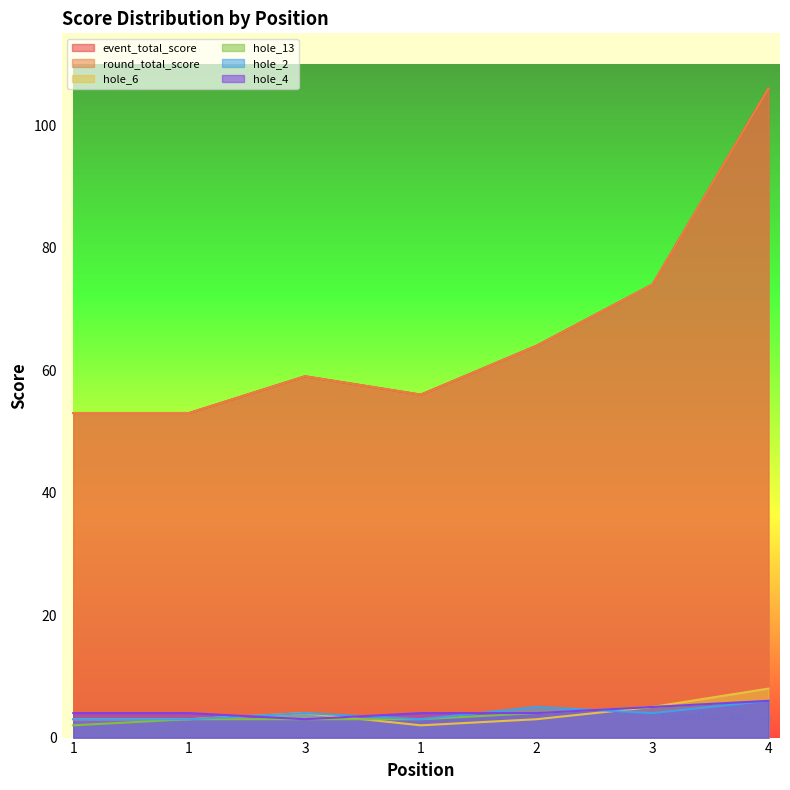

What are all the series names shown in the legend?

event_total_score, round_total_score, hole_6, hole_13, hole_2, hole_4